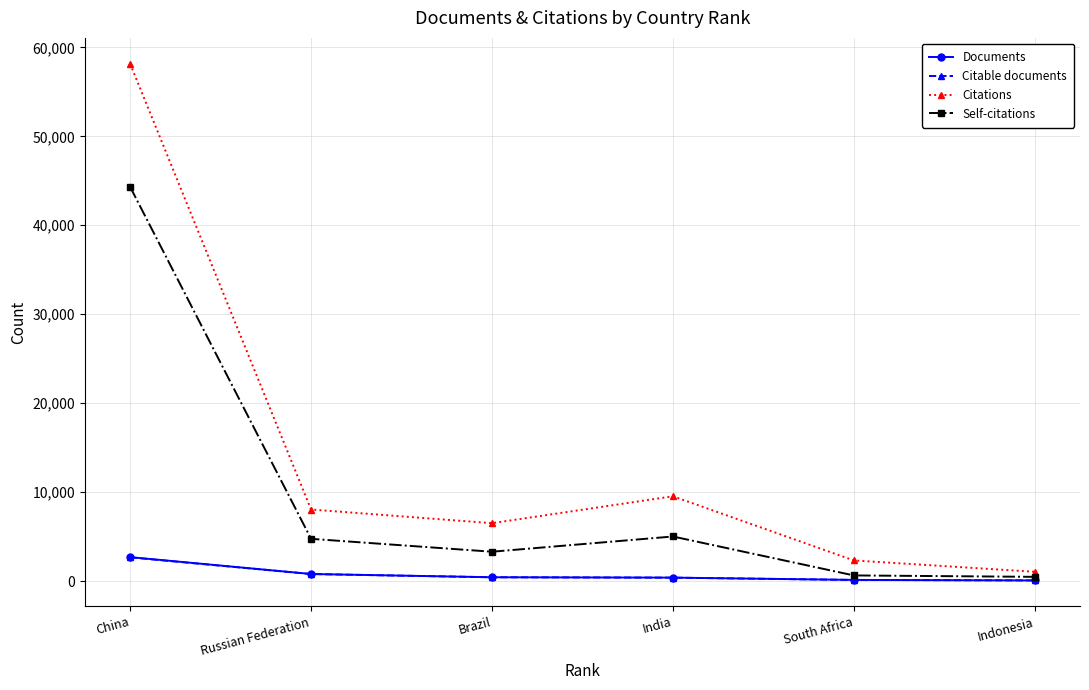

How many data points in Documents are less than 428?

3